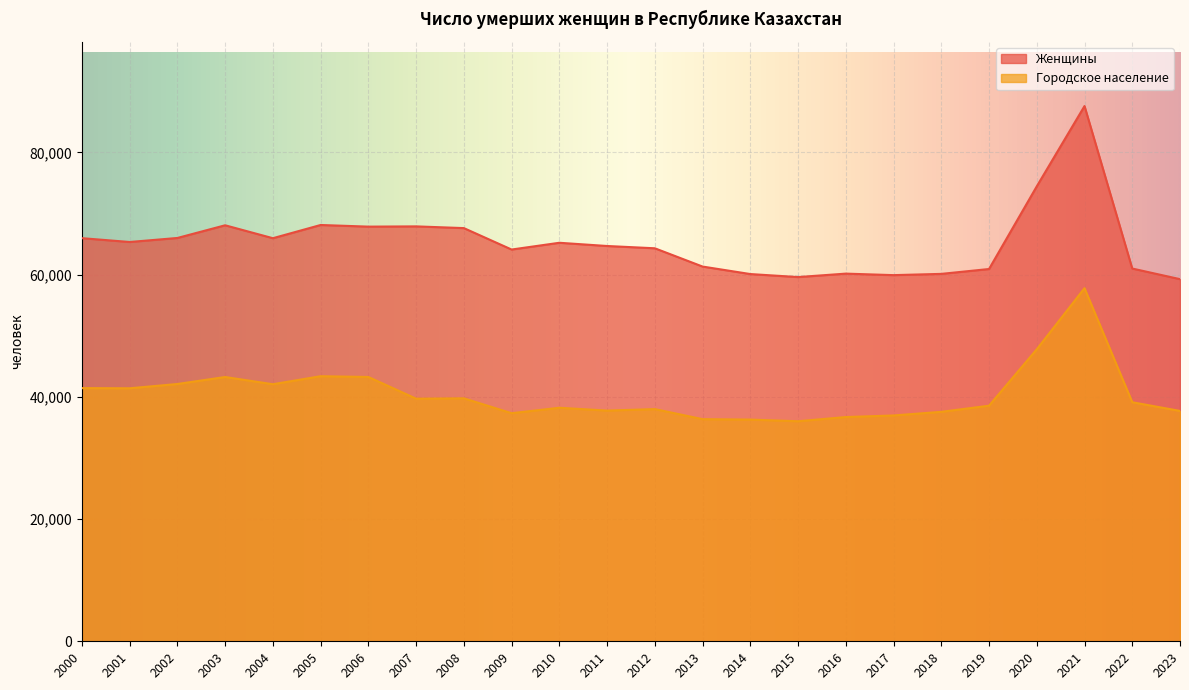

What is the difference between the highest and lowest values at 2023?

21560